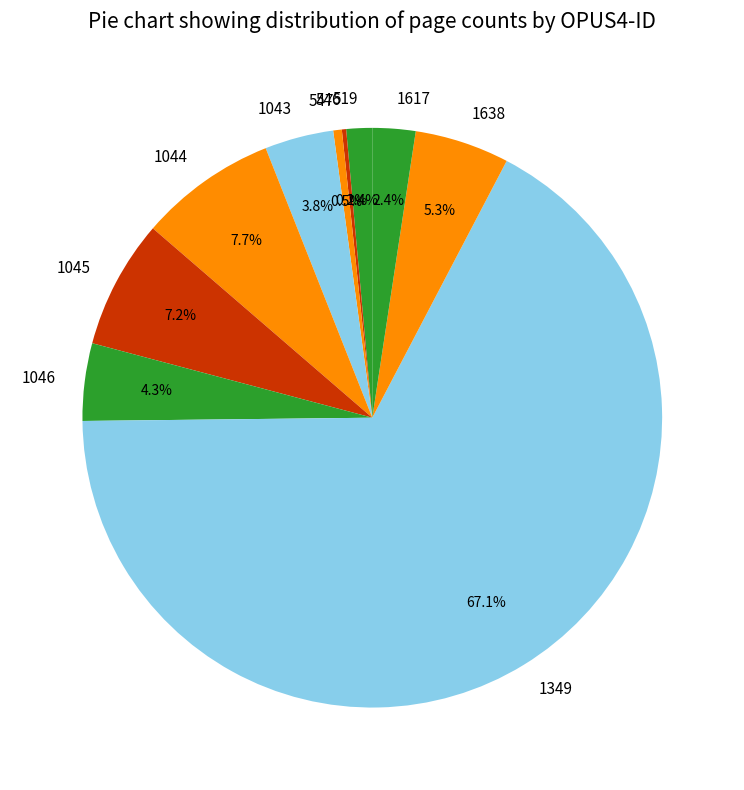

Combined, what portion of the pie is 1043 and 1045?

11.0%